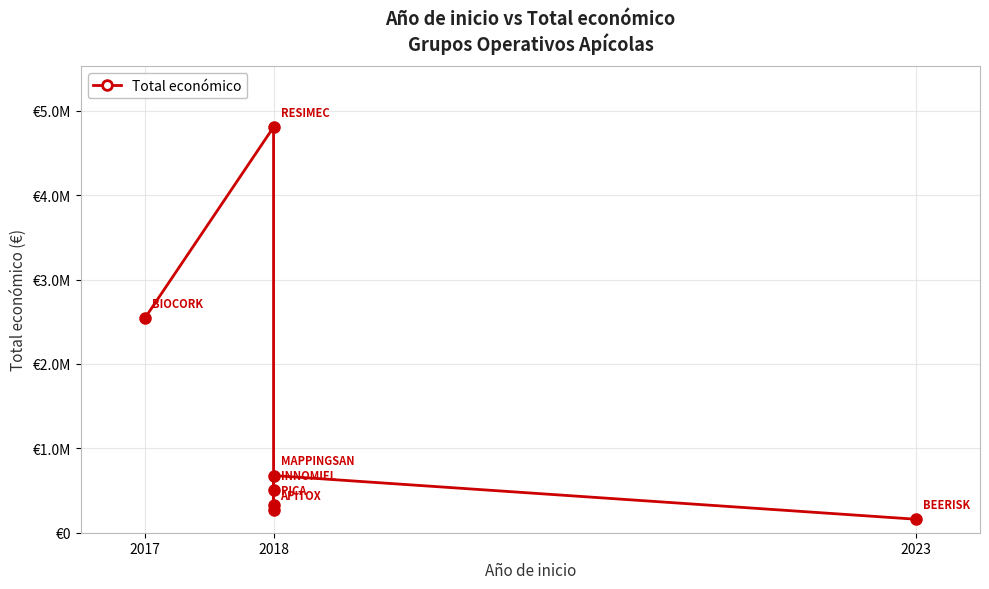

What is the ratio of the value at 2017 to the value at 2018?

3.8